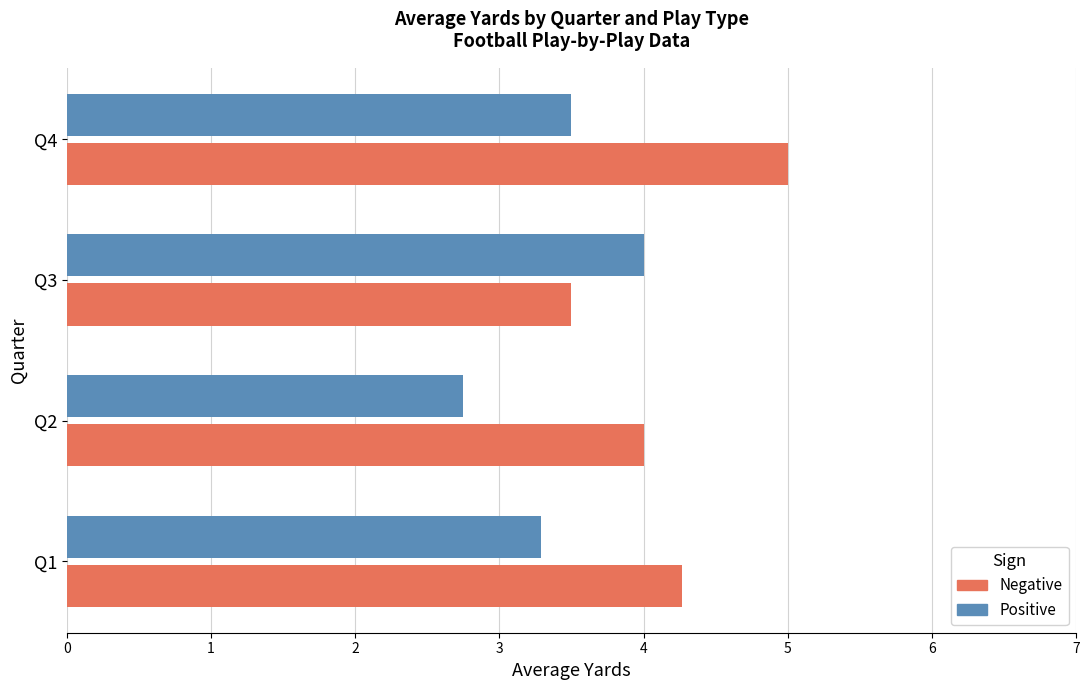

At which category is the sum across all series the highest?

Q4